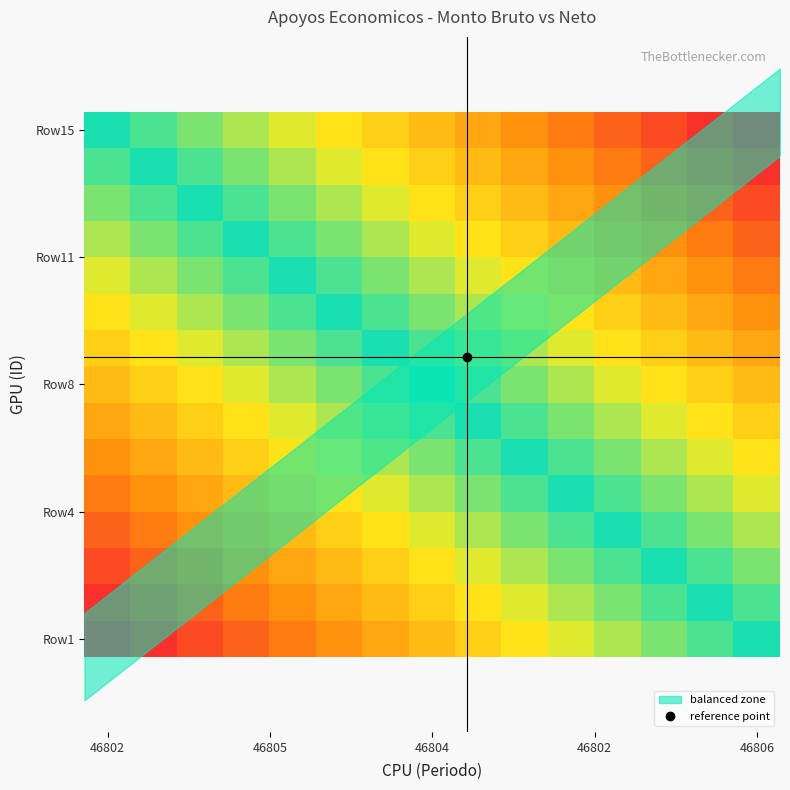

Which category has the highest value across all series?

46802